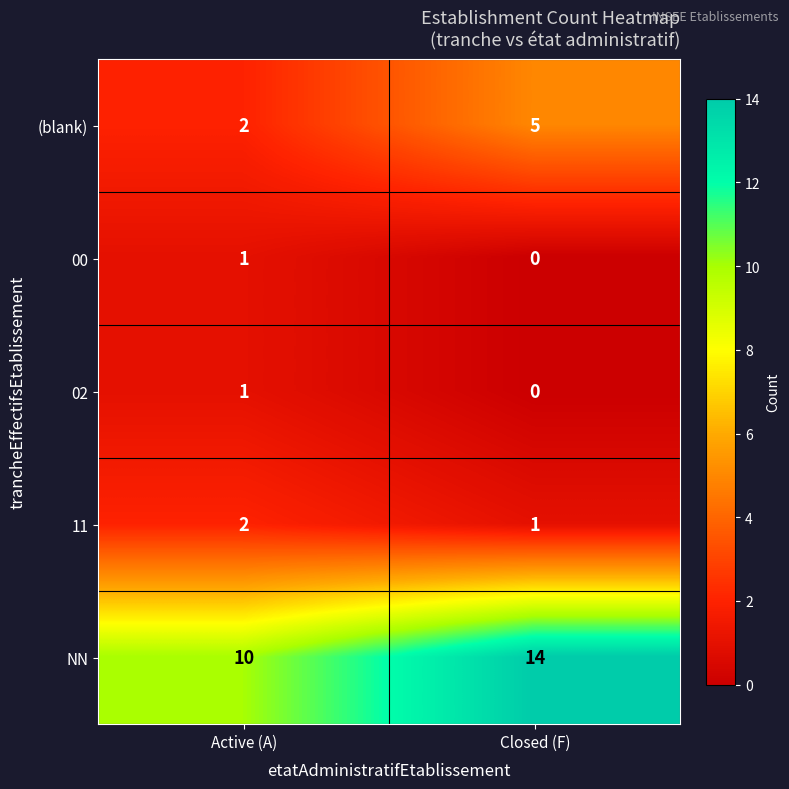

At which label is 11 closest to 1?

Closed (F)